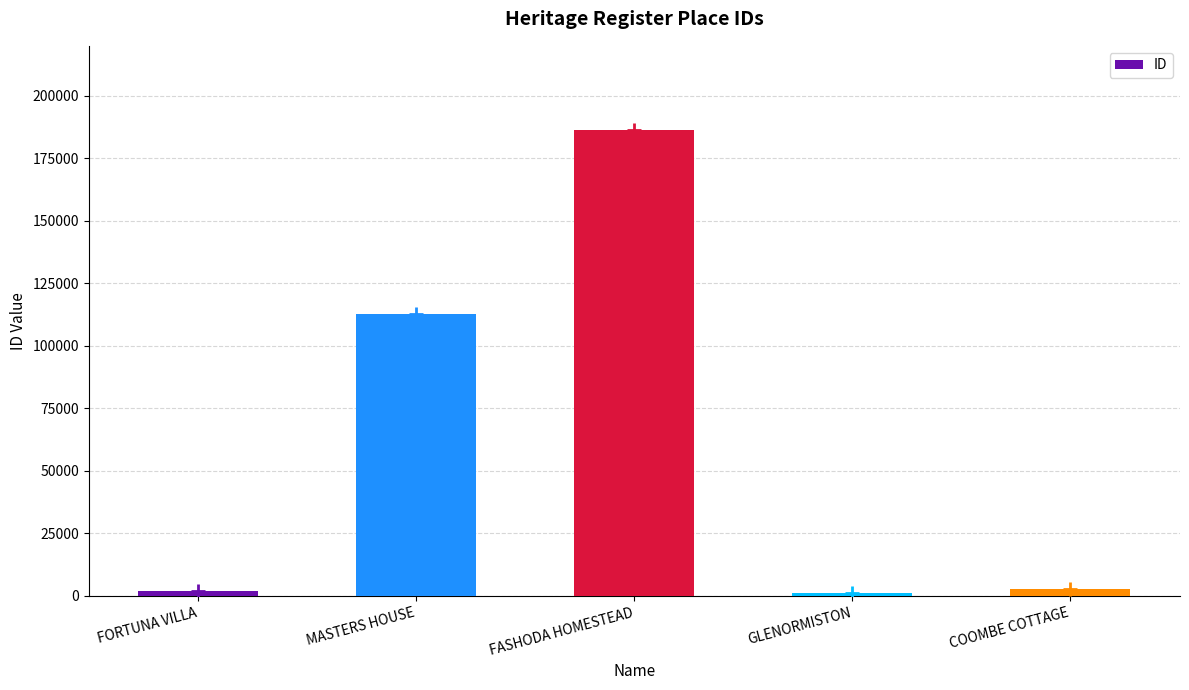

Reading right to left, extract all data points from this chart.

2825	1150	186243	112676	1775